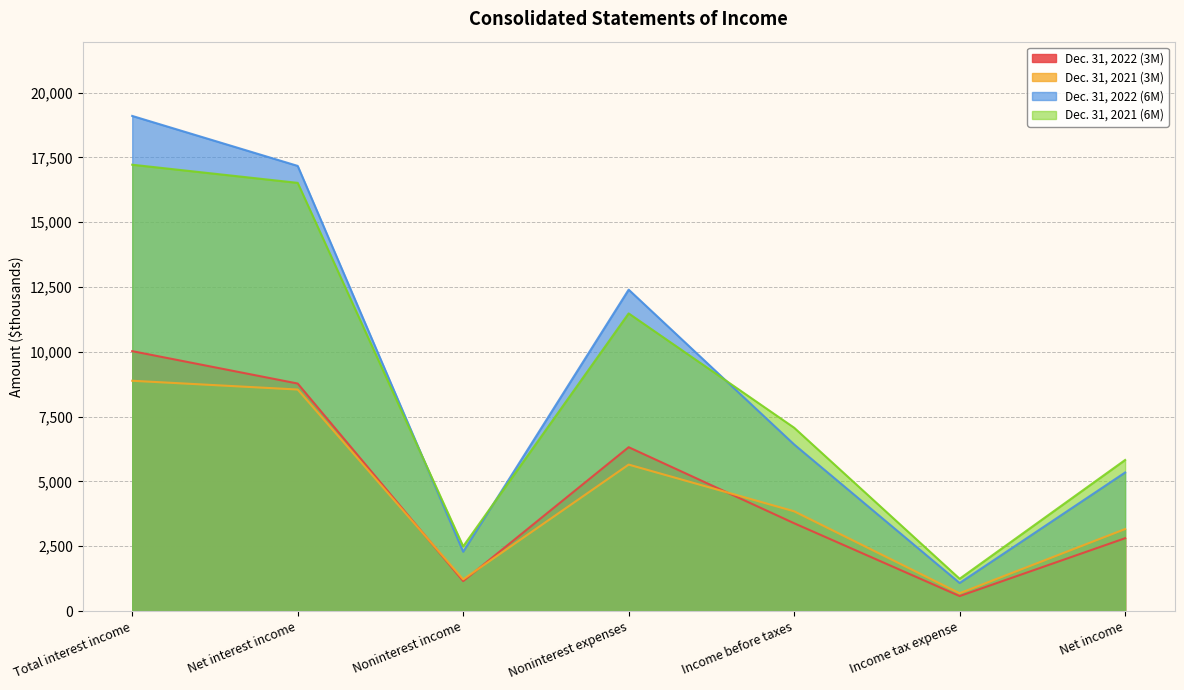

True or false: Dec. 31, 2021 (6M) and Dec. 31, 2021 (3M) cross at least once.

False